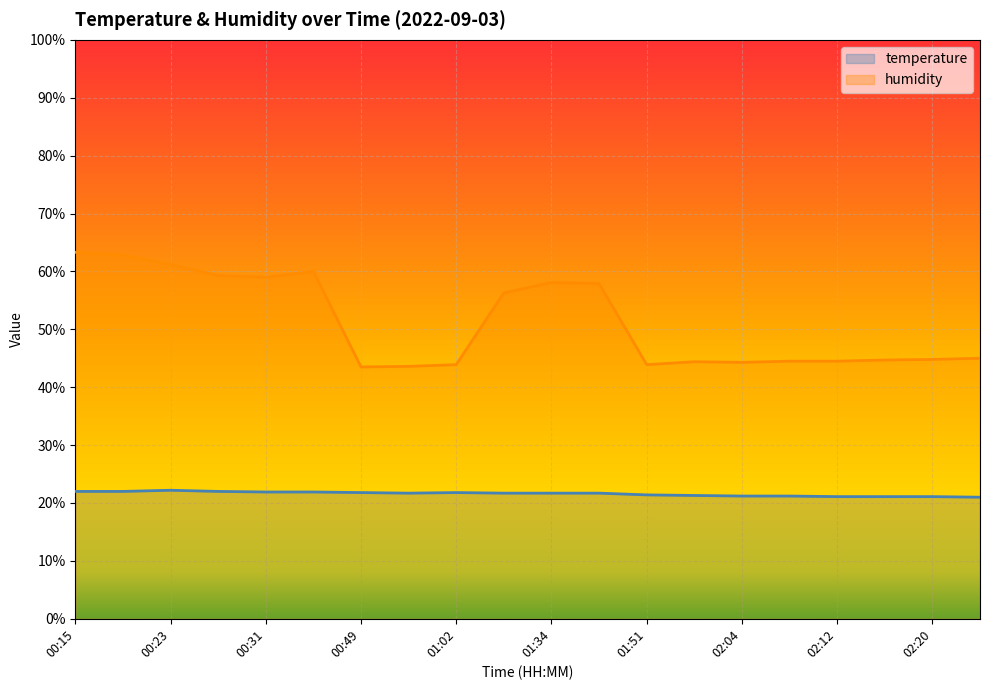

What is the difference between the highest and lowest values at 02:04?

23.1